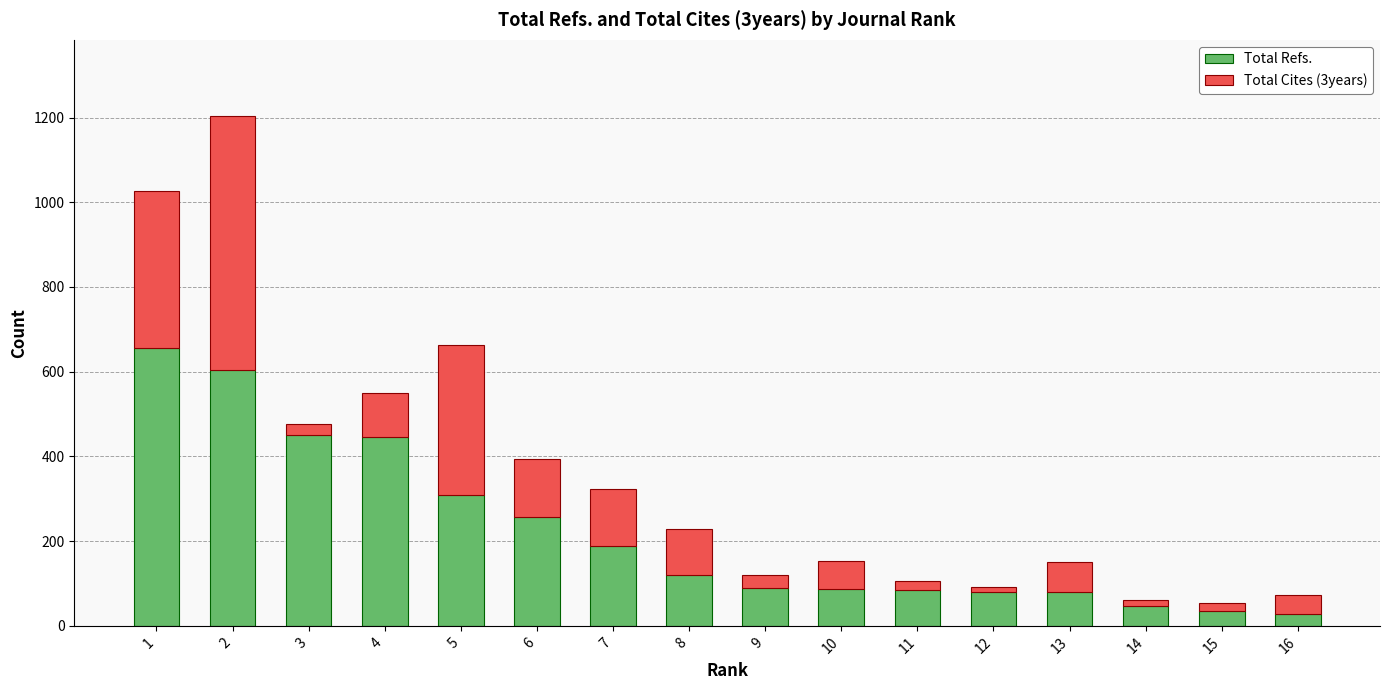

What is the highest value of the Total Refs. series?

657